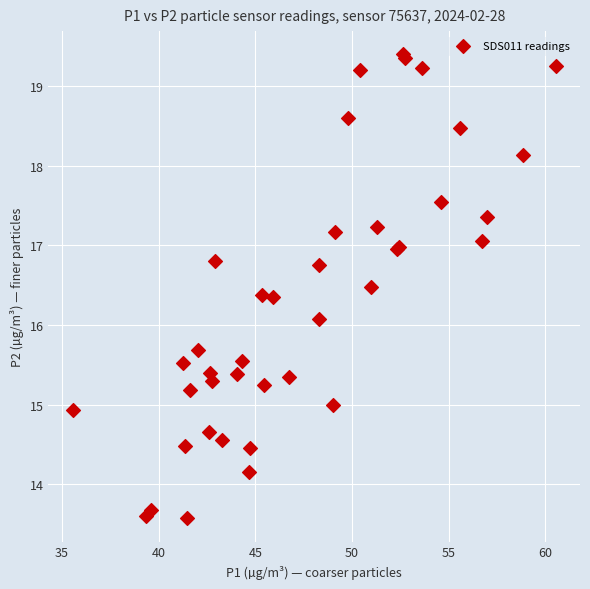

What Y value in the scatter plot is closest to 16?

16.1